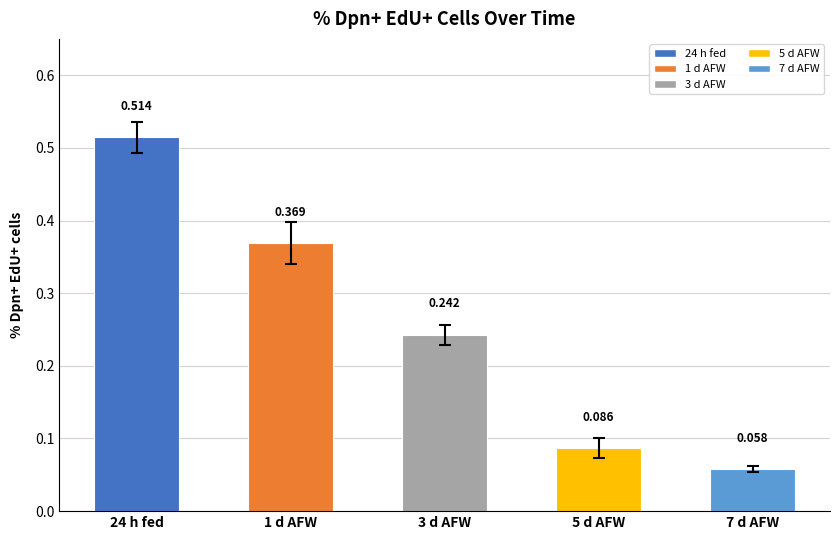

Where is the data nearest to the value 0?

7 d AFW